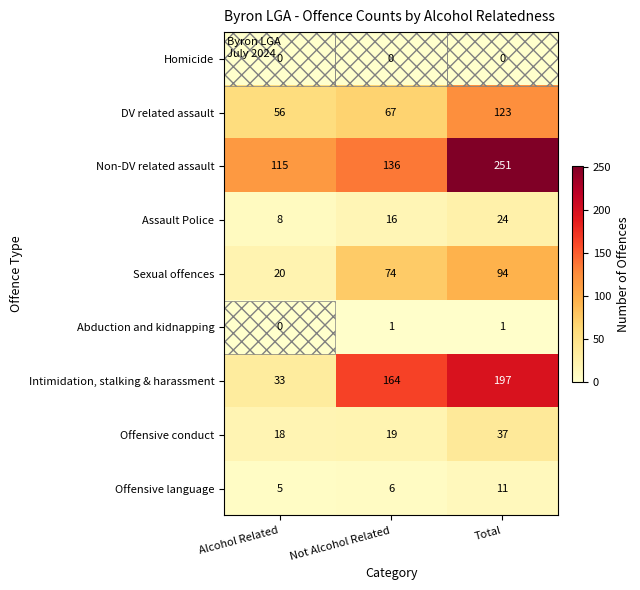

Which category has the highest value across all series?

Total